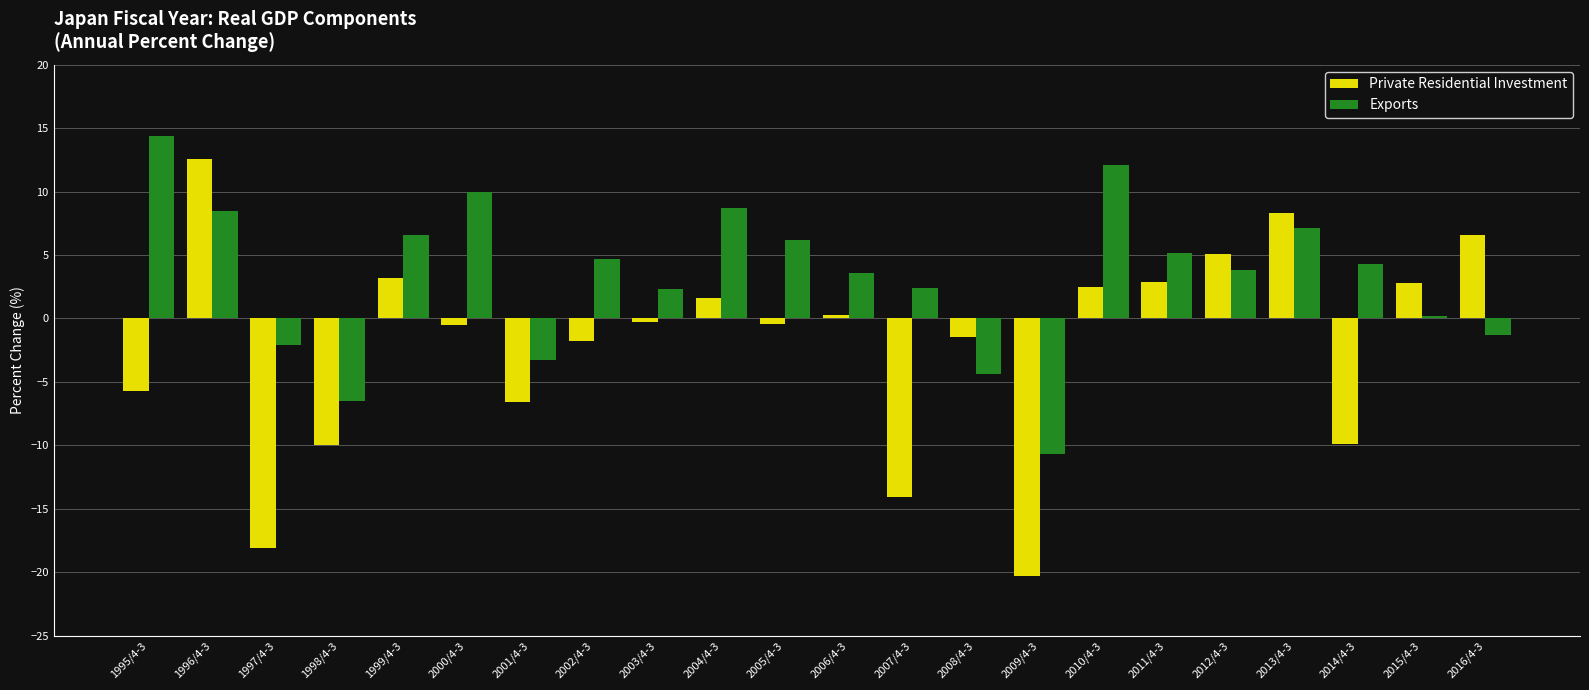

What is the difference between the second highest and minimum values in the Exports series?

22.8